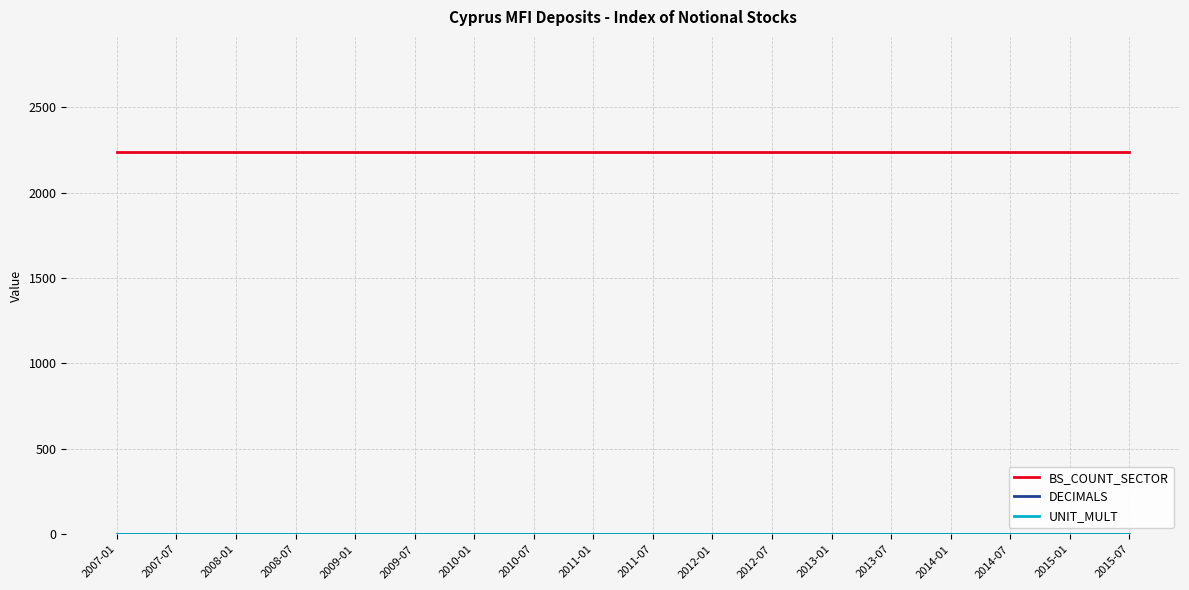

What is the minimum value for BS_COUNT_SECTOR?

2240